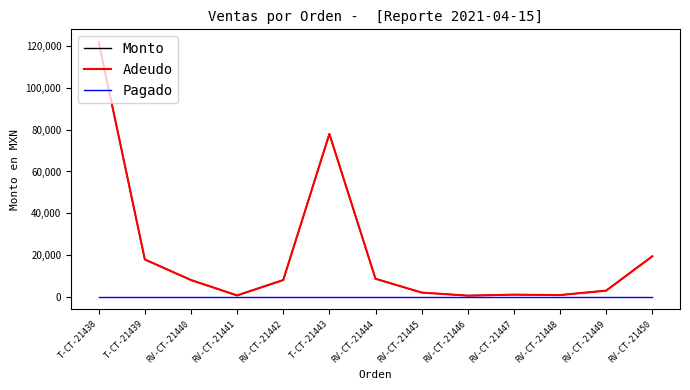

Does the chart have visible grid lines?

No